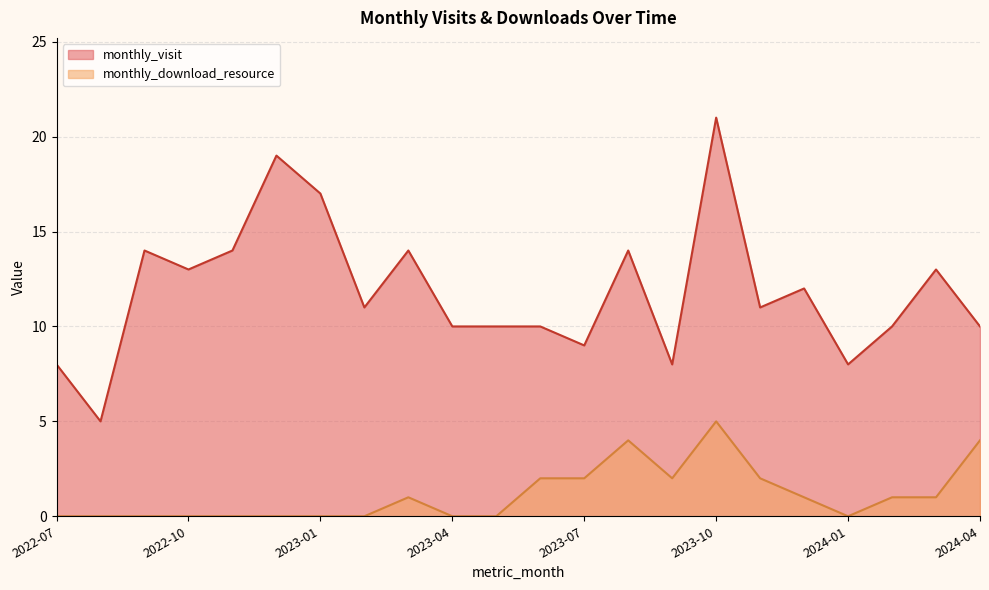

Which category has the lowest value in the monthly_download_resource series?

2022-07